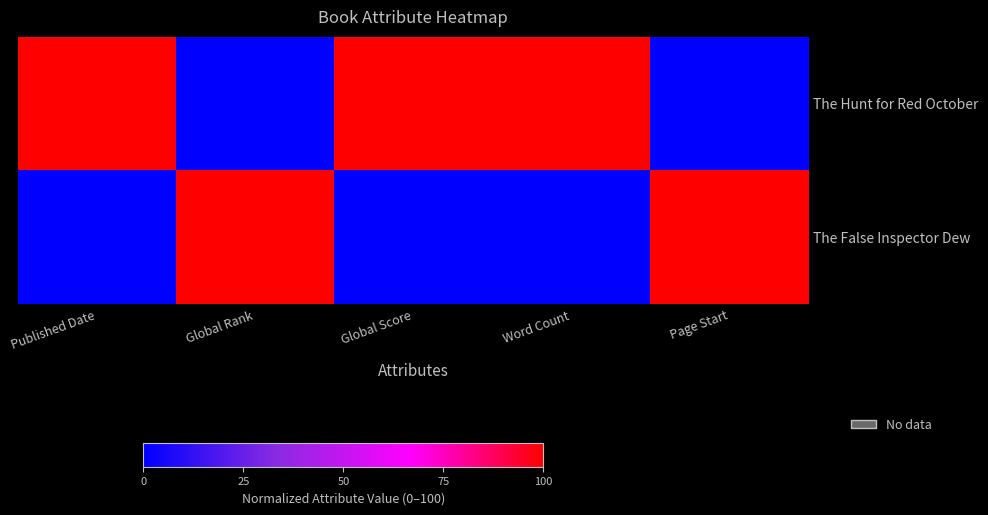

Between Word Count and Global Rank, which is larger?

Word Count